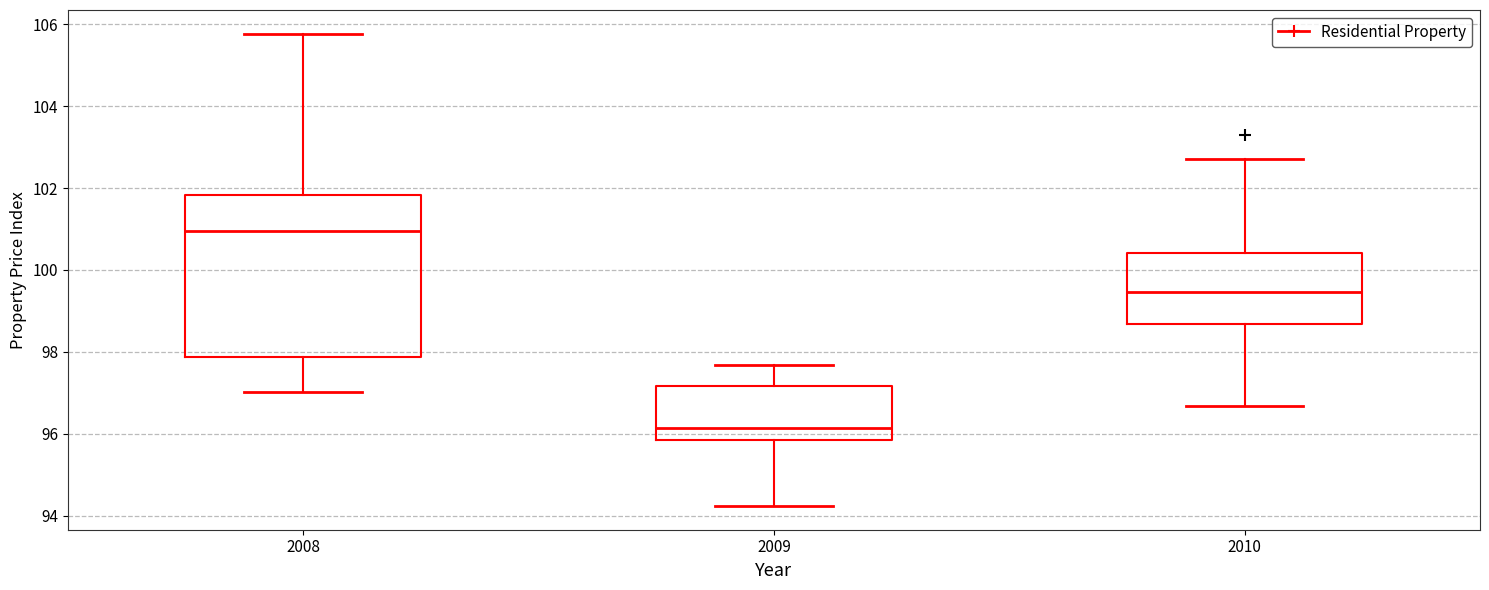

Reading left to right, transcribe this box plot: for each box, give where its median line is, the range the box spans, and where its two whiskers end, as read against the y-axis. The values are not printed on the chart, so give them approximately, as read against the axis.

2008: median 101.0, box 97.8 to 101.8, whiskers 97.0 to 105.8
2009: median 96.2, box 95.8 to 97.2, whiskers 94.2 to 97.6
2010: median 99.4, box 98.6 to 100.4, whiskers 96.6 to 102.8